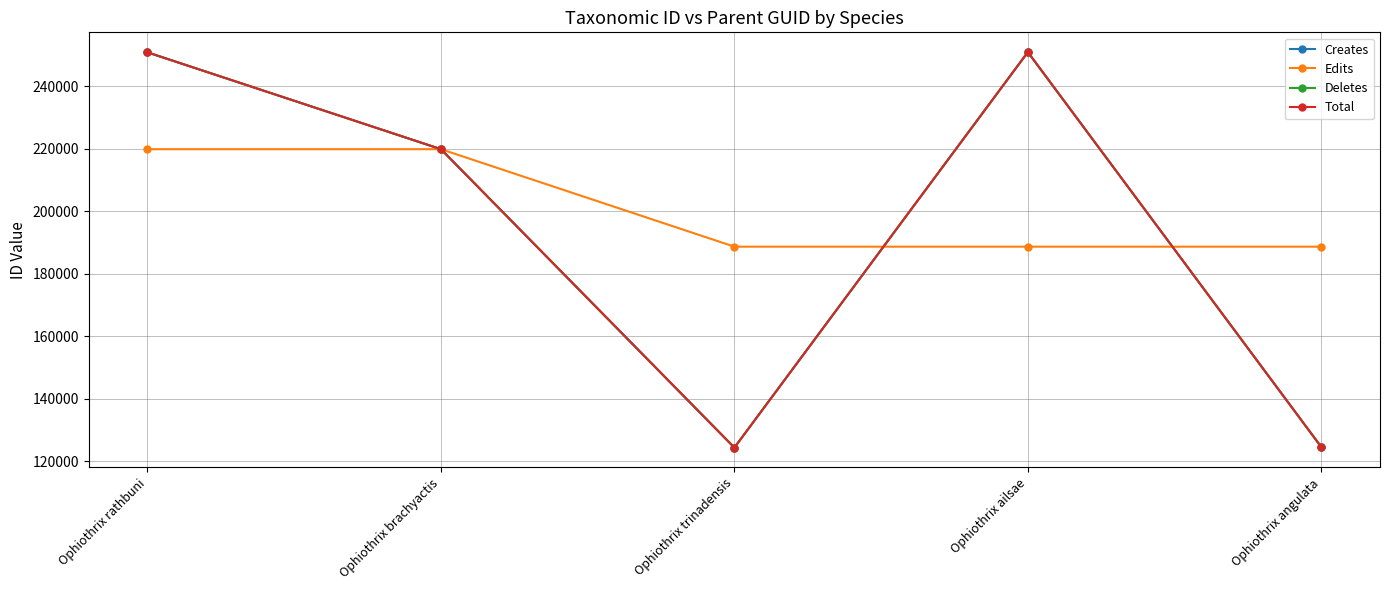

Reading left to right, transcribe all the data shown in this chart.

Creates: Ophiothrix rathbuni=250887	Ophiothrix brachyactis=219907	Ophiothrix trinadensis=124423	Ophiothrix ailsae=250965	Ophiothrix angulata=124610
Edits: Ophiothrix rathbuni=219904	Ophiothrix brachyactis=219904	Ophiothrix trinadensis=188716	Ophiothrix ailsae=188716	Ophiothrix angulata=188716
Deletes: Ophiothrix rathbuni=250887	Ophiothrix brachyactis=219907	Ophiothrix trinadensis=124423	Ophiothrix ailsae=250965	Ophiothrix angulata=124610
Total: Ophiothrix rathbuni=250887	Ophiothrix brachyactis=219907	Ophiothrix trinadensis=124423	Ophiothrix ailsae=250965	Ophiothrix angulata=124610